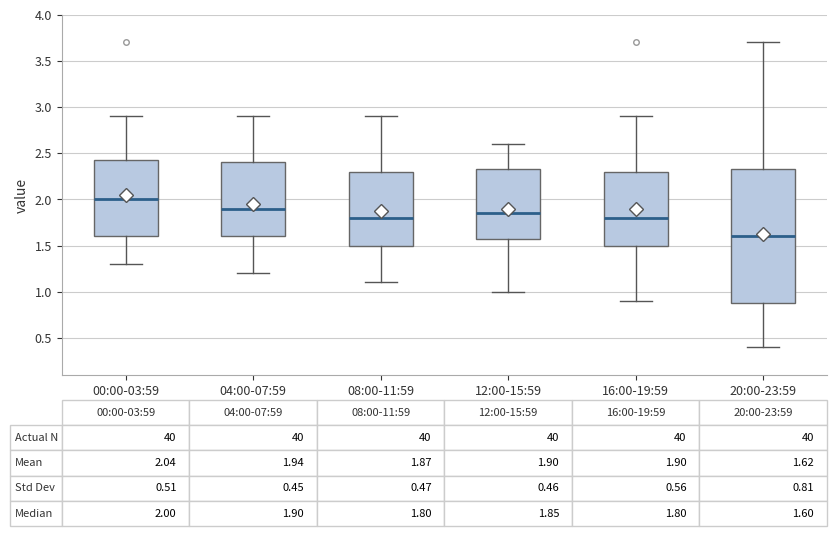

Which box has the highest median line?

00:00-03:59